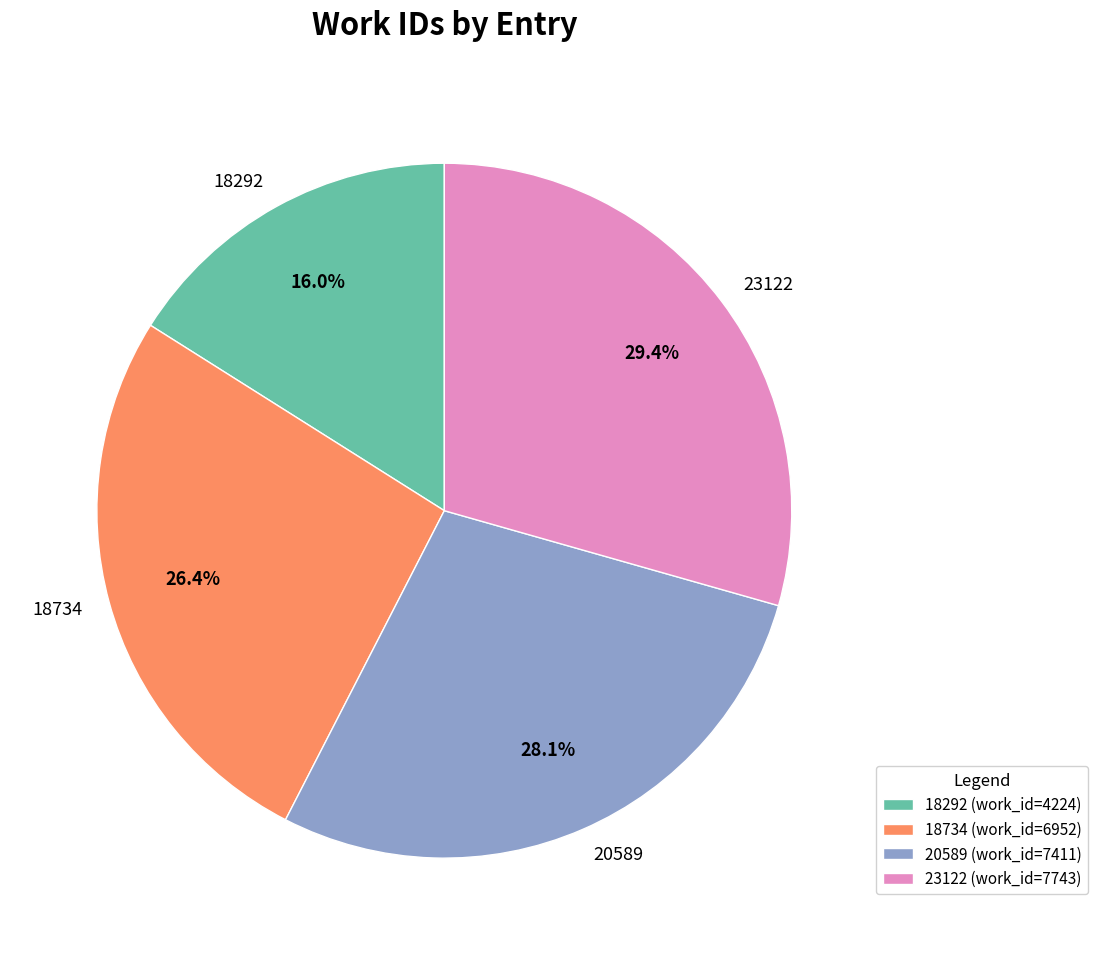

Does 20589 represent more than half of the total?

No